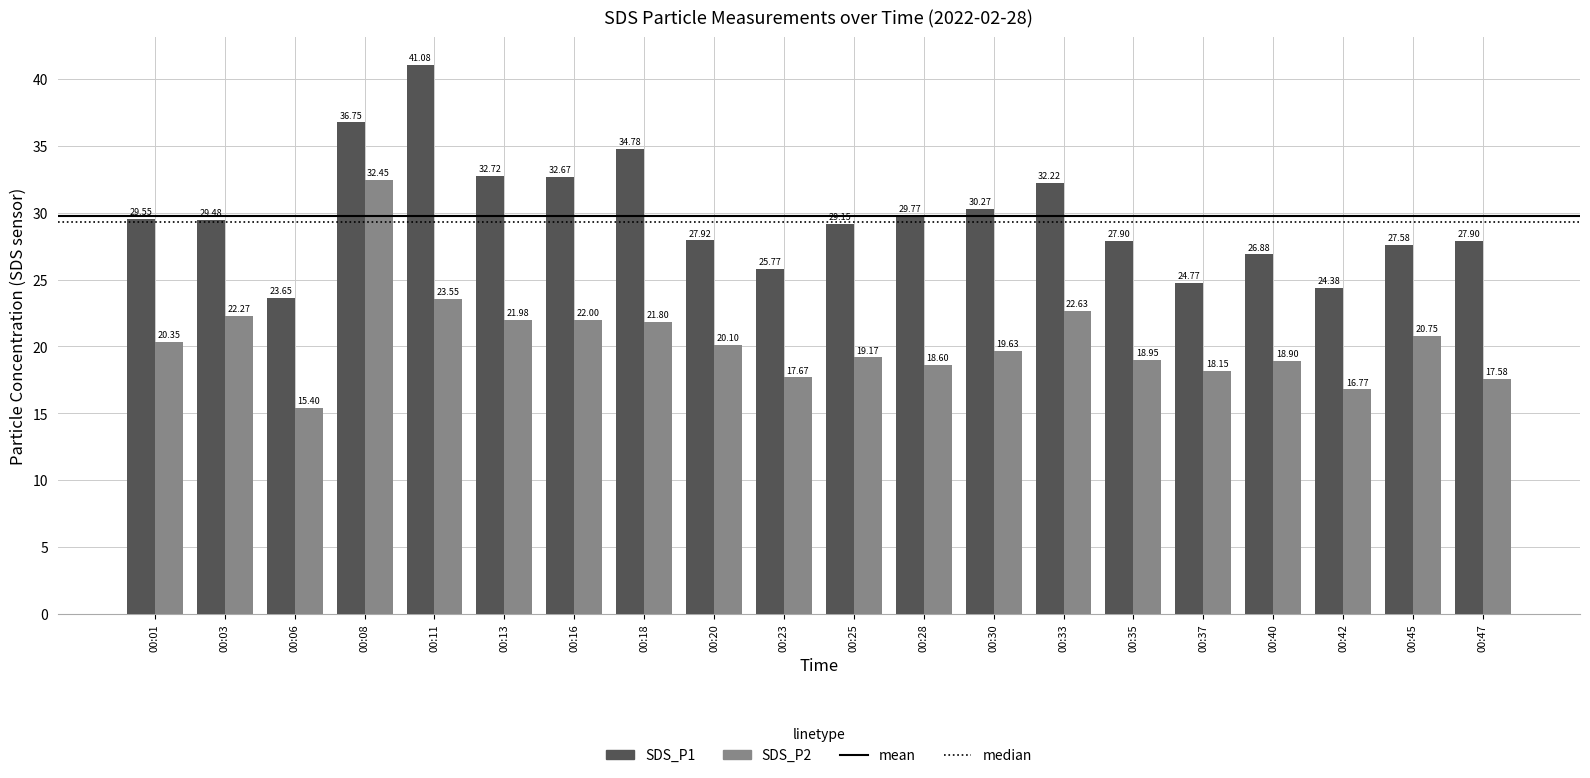

How many groups of bars are there?

20